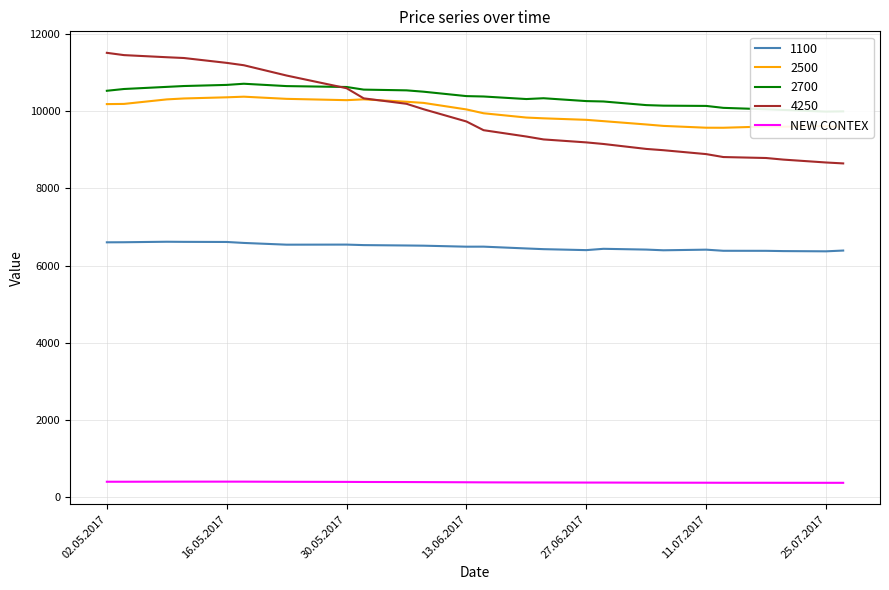

Is it true that 2500 equals 10357.0 at 16.05.2017?

True